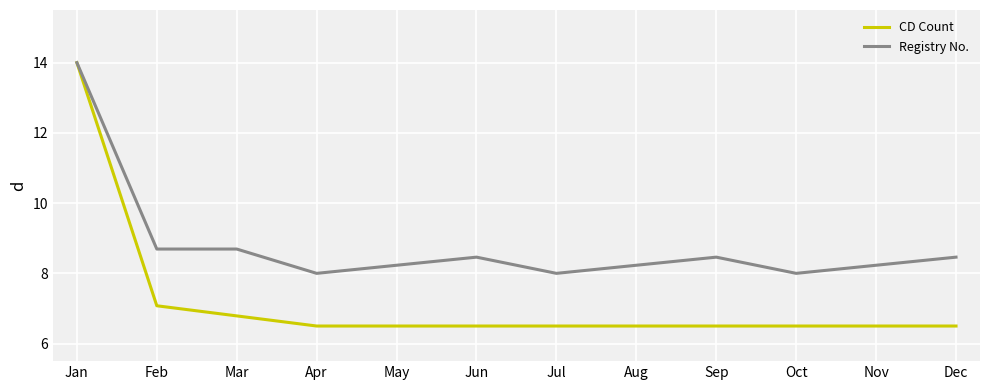

Is the value of Registry No. at Mar greater than the value of CD Count at Jan?

No